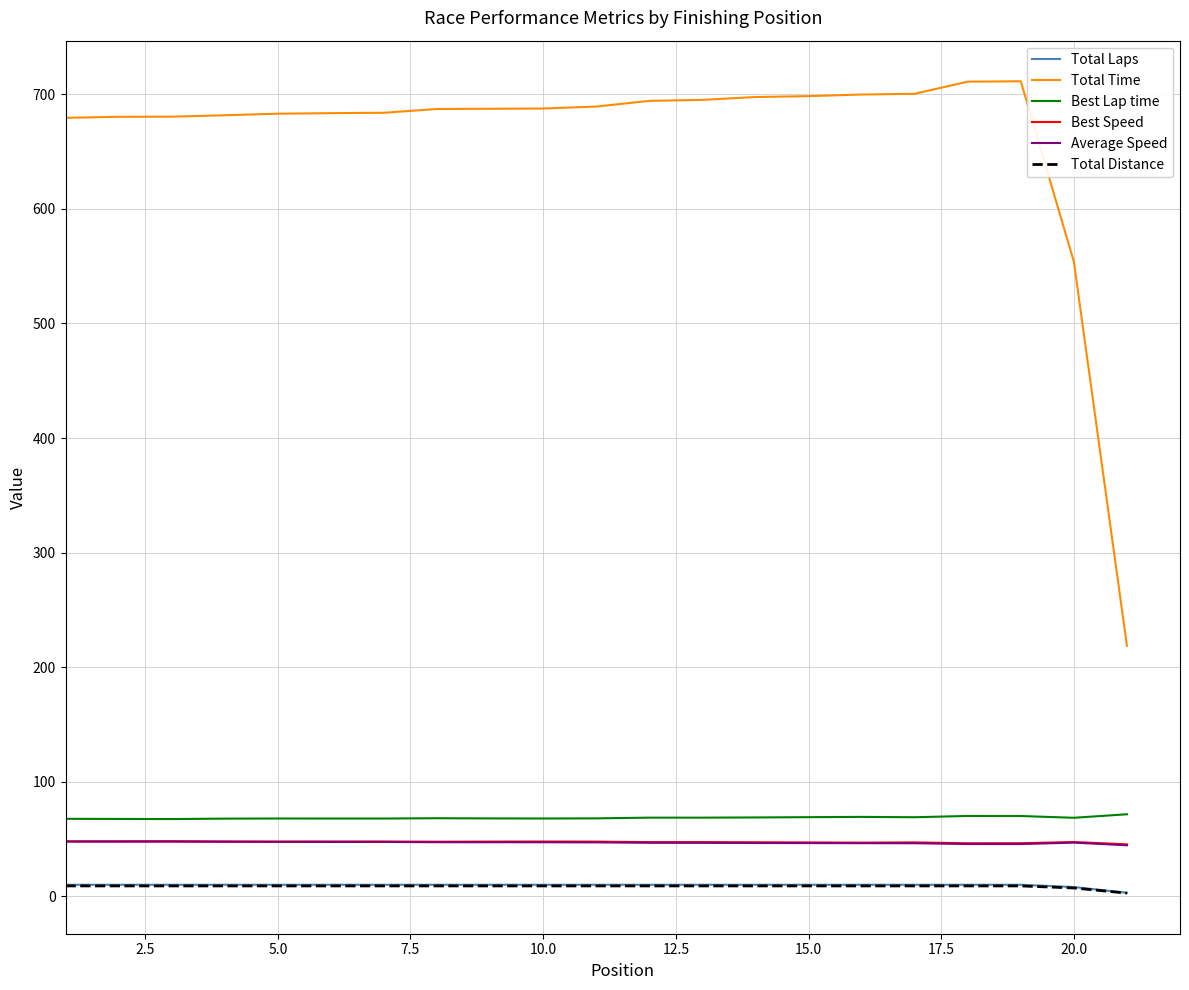

What is the greatest value displayed?

711.5